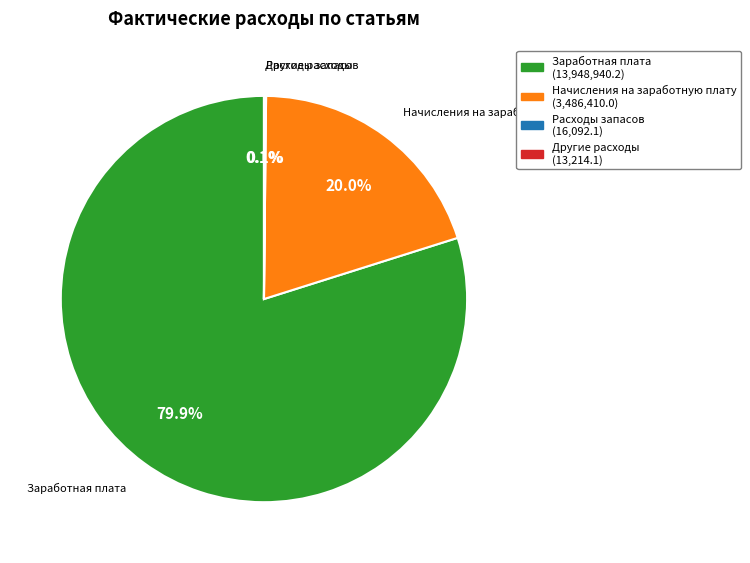

Is there a majority slice in this chart?

Yes